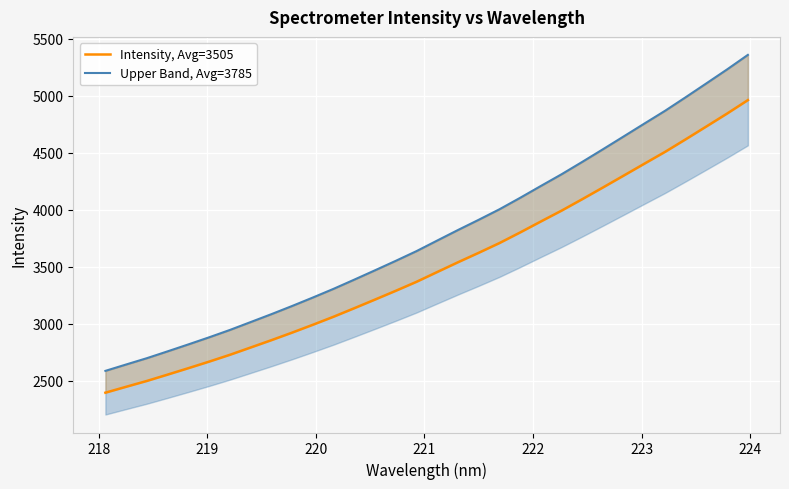

True or false: Upper Band, Avg=3785 has more than 0 points higher than both neighbors.

False